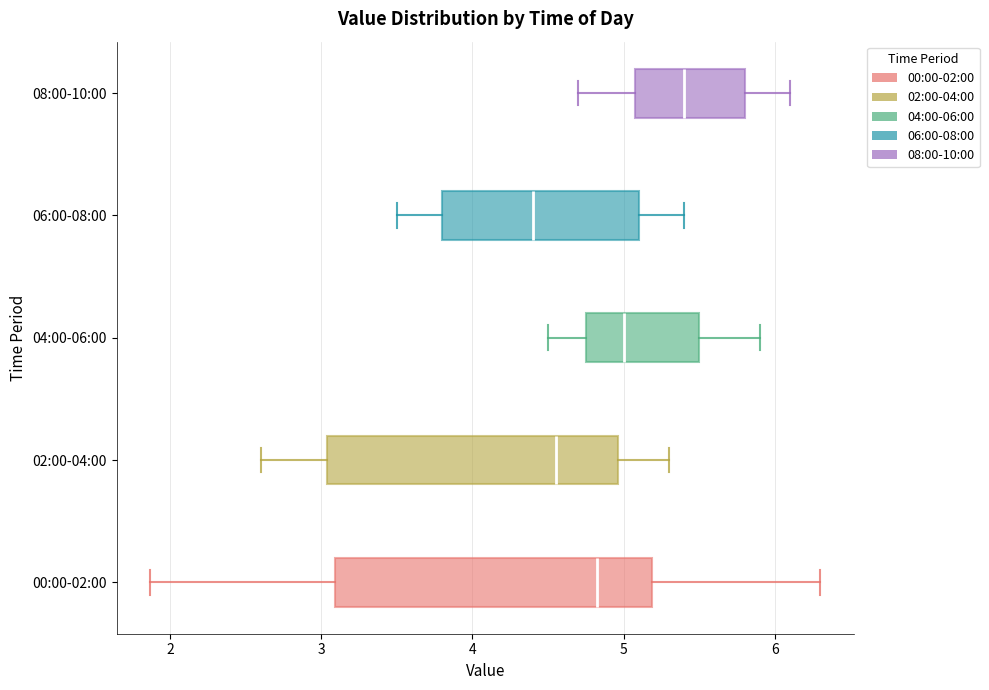

Reading bottom to top, transcribe this box plot: for each box, give where its median line is, the range the box spans, and where its two whiskers end, as read against the x-axis. The values are not printed on the chart, so give them approximately, as read against the axis.

00:00-02:00: median 4.8, box 3.1 to 5.2, whiskers 1.9 to 6.3
02:00-04:00: median 4.6, box 3.0 to 5.0, whiskers 2.6 to 5.3
04:00-06:00: median 5.0, box 4.8 to 5.5, whiskers 4.5 to 5.9
06:00-08:00: median 4.4, box 3.8 to 5.1, whiskers 3.5 to 5.4
08:00-10:00: median 5.4, box 5.1 to 5.8, whiskers 4.7 to 6.1